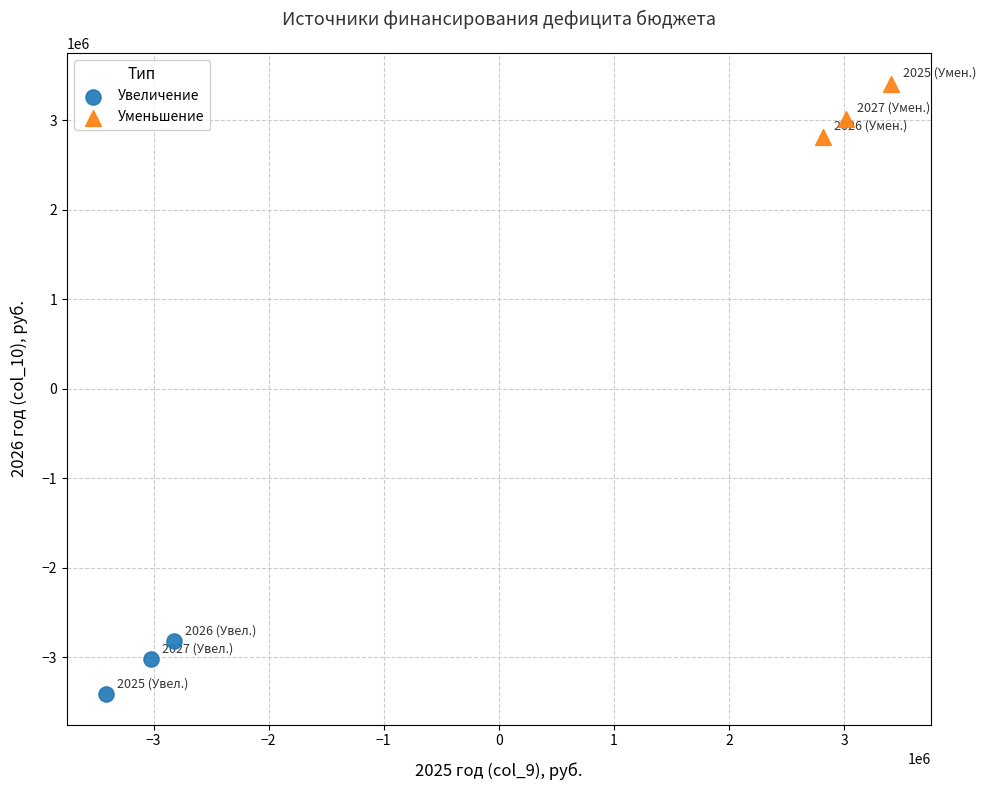

Which series reaches the minimum Y coordinate?

Увеличение